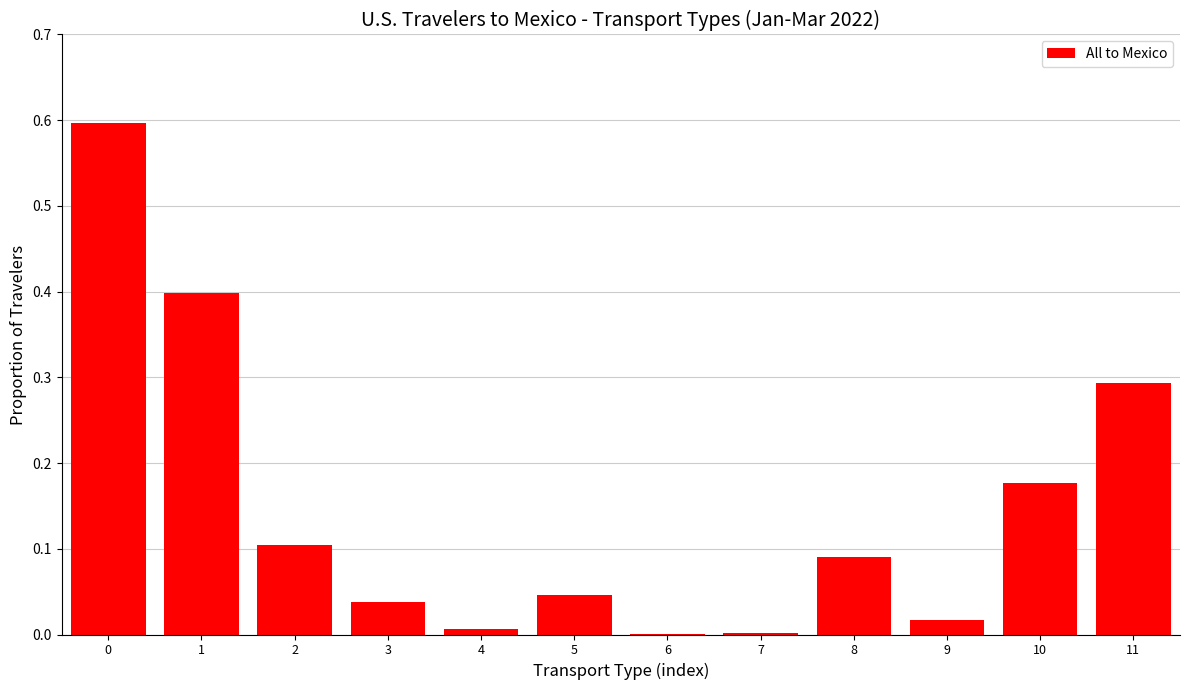

What is the greatest value displayed?

0.6